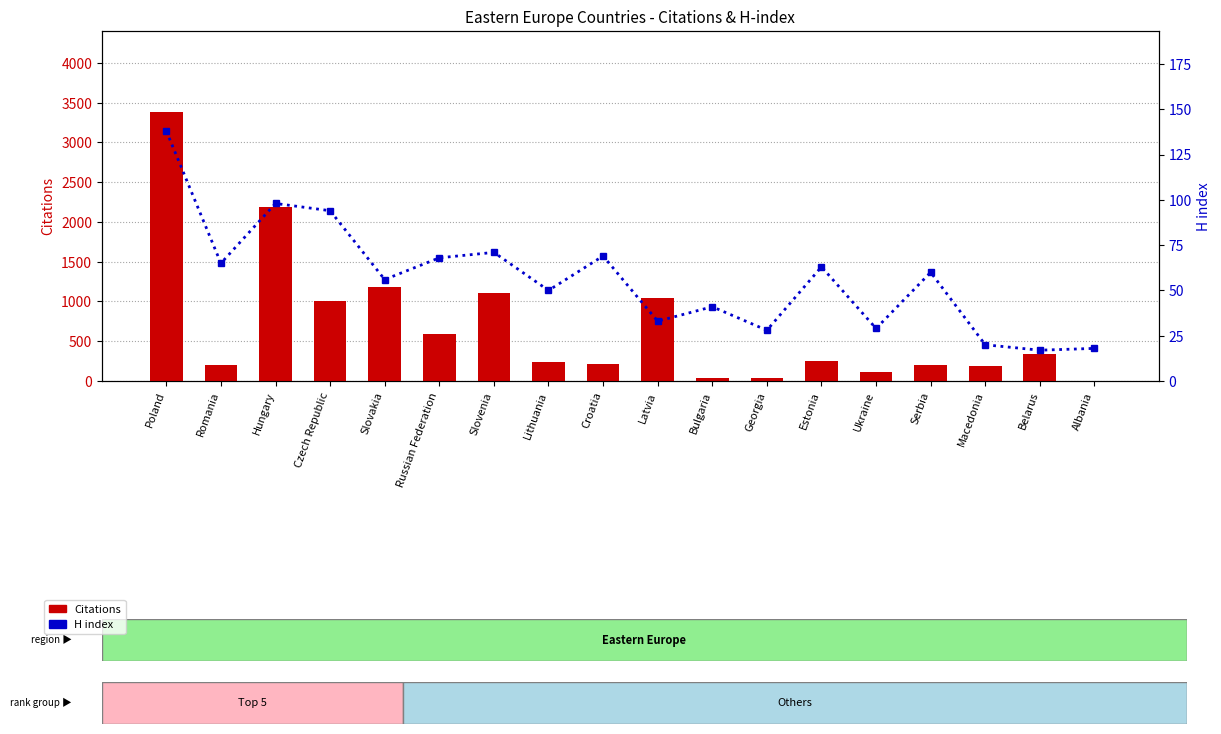

List the labels in order of H index value, smallest first.

Belarus, Albania, Macedonia, Georgia, Ukraine, Latvia, Bulgaria, Lithuania, Slovakia, Serbia, Estonia, Romania, Russian Federation, Croatia, Slovenia, Czech Republic, Hungary, Poland